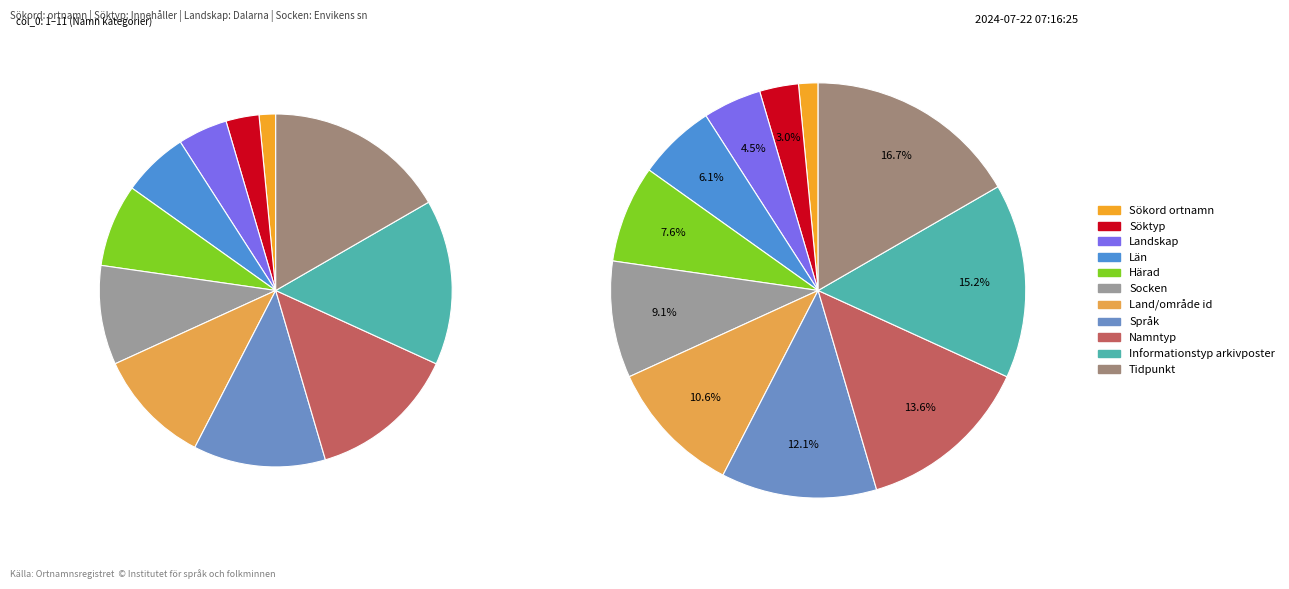

True or false: Namntyp accounts for 14% of the total.

True